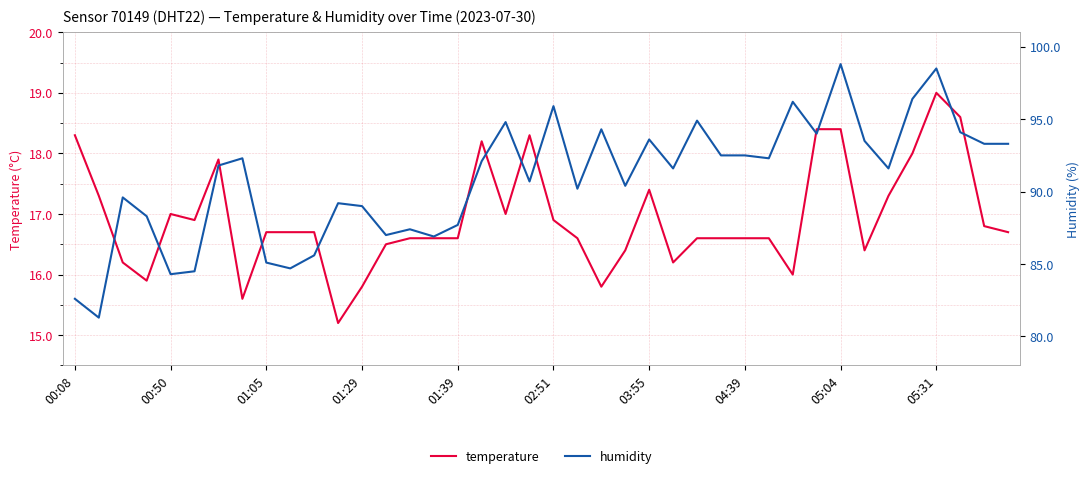

How many lines are shown in the chart?

2